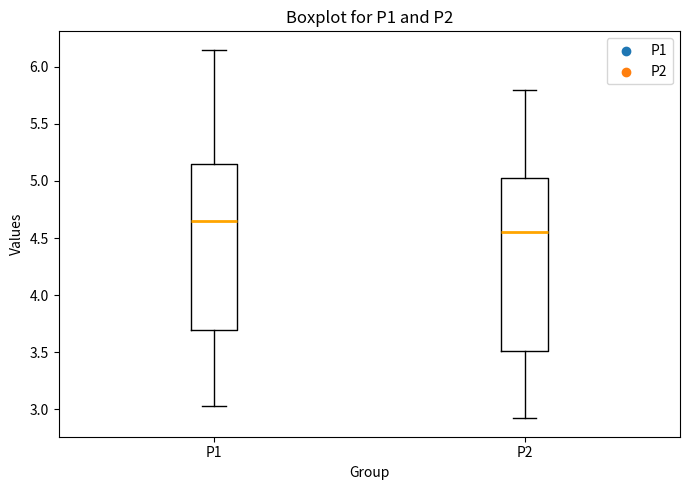

Which box is the tallest, from its lower edge to its upper edge?

P2